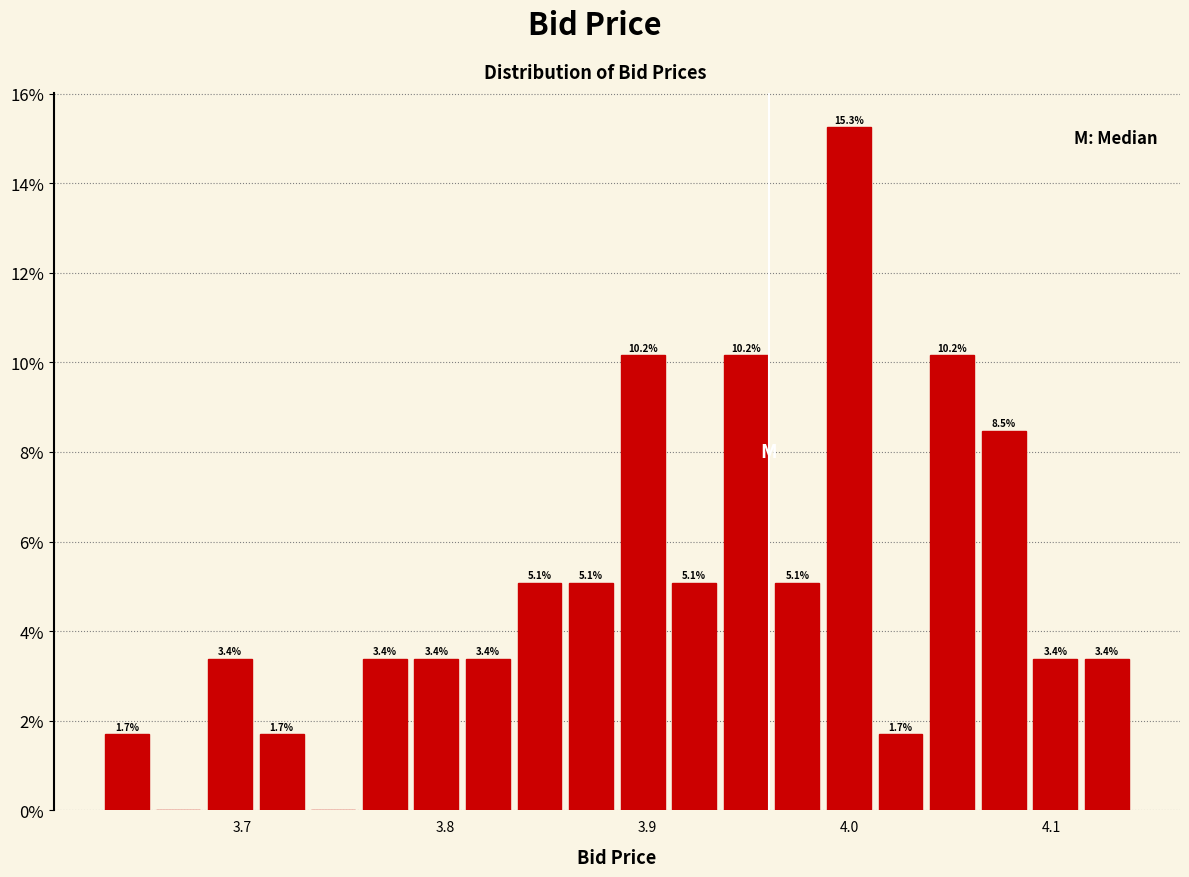

Around what value on the x-axis is the tallest bar? Give the approximate position of its centre, as read against the axis.

4.00